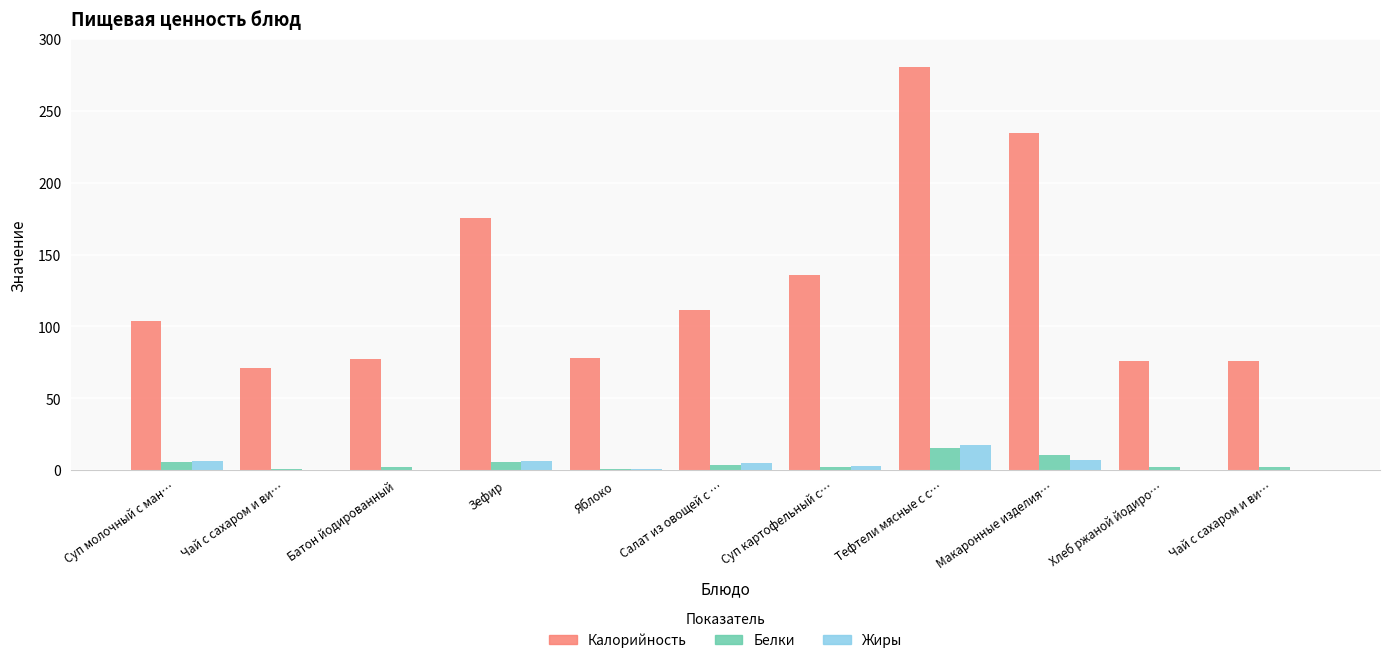

What is the approximate value of Калорийность at Макаронные изделия…?

234.9